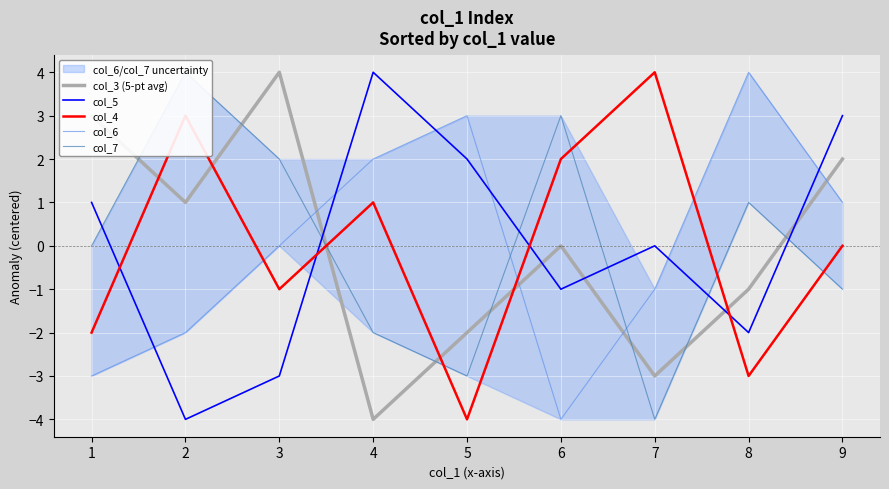

Reading left to right, extract all data points from this chart.

col_3 (5-pt avg): 3	1	4	-4	-2	0	-3	-1	2
col_5: 1	-4	-3	4	2	-1	0	-2	3
col_4: -2	3	-1	1	-4	2	4	-3	0
col_6: -3	-2	0	2	3	-4	-1	4	1
col_7: 0	4	2	-2	-3	3	-4	1	-1